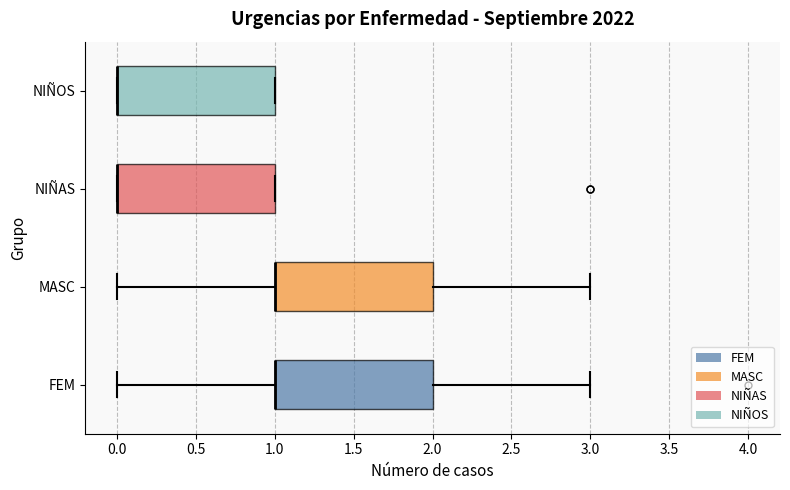

Reading bottom to top, read every box against the x-axis: the position of its median line, the range the box covers, and the ends of its whiskers. The values are not printed on the chart, so give them approximately, as read against the axis.

FEM: median 1 (drawn on the box's left edge), box 1 to 2, whiskers 0 to 3
MASC: median 1 (drawn on the box's left edge), box 1 to 2, whiskers 0 to 3
NIÑAS: median 0 (drawn on the box's left edge), box 0 to 1, whiskers 0 to 1
NIÑOS: median 0 (drawn on the box's left edge), box 0 to 1, whiskers 0 to 1